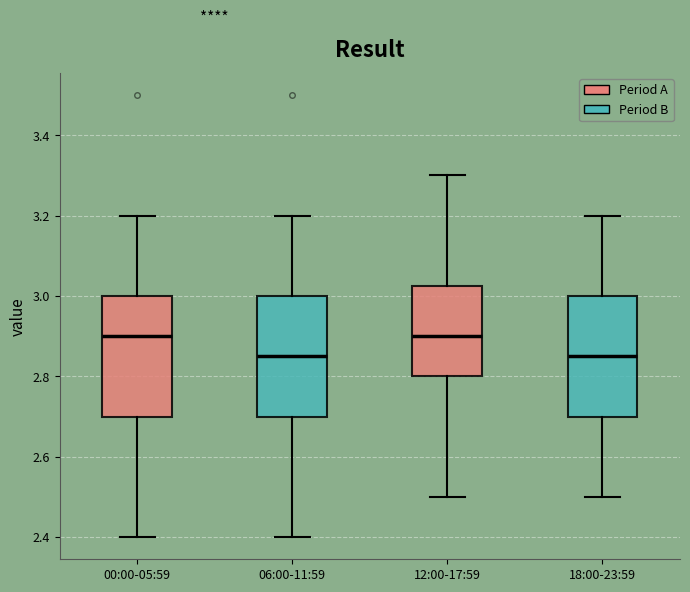

Where does the upper whisker of the box for 00:00-05:59 end on the y-axis? The values are not printed on the chart, so give them approximately, as read against the axis.

3.20